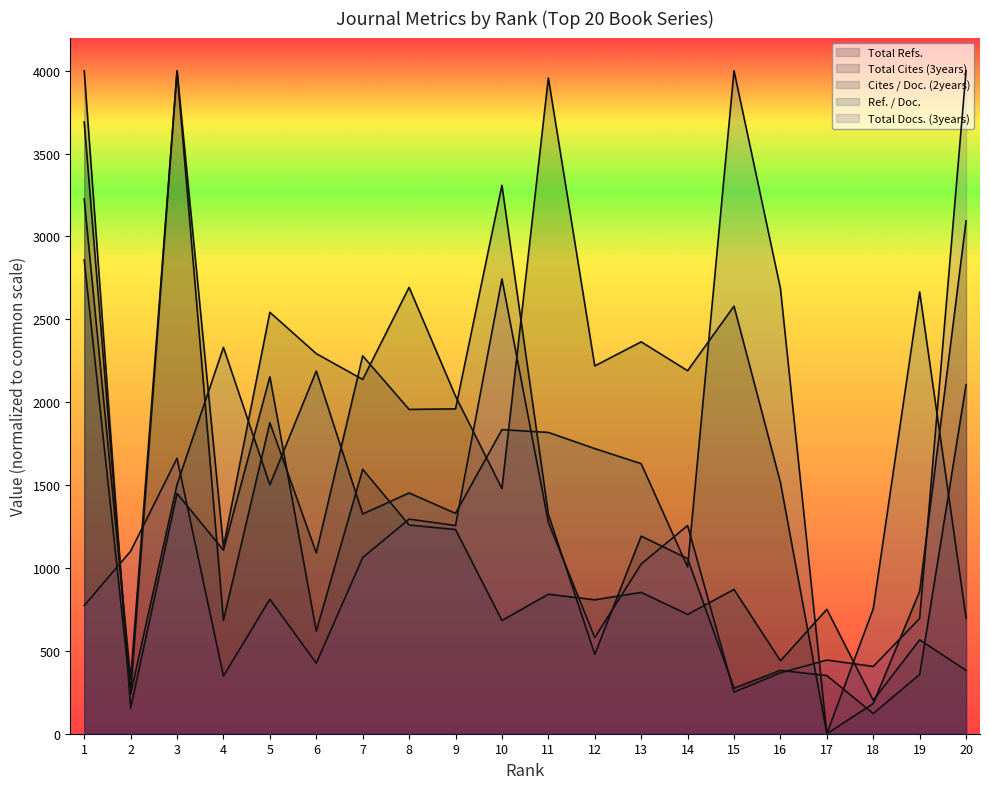

At how many categories does at least one series exceed 1485?

17